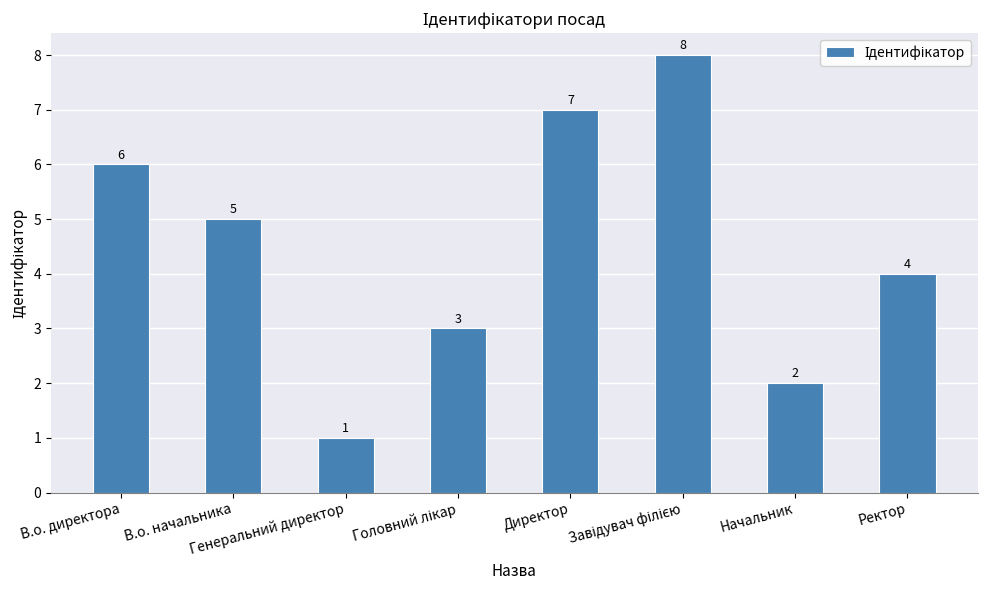

True or false: the data shows 3 at Начальник.

False